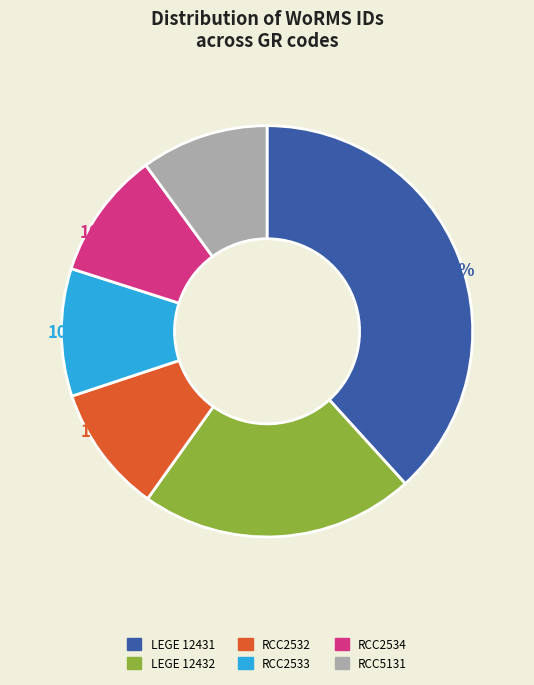

To the nearest percent, what is the average slice percentage?

17%